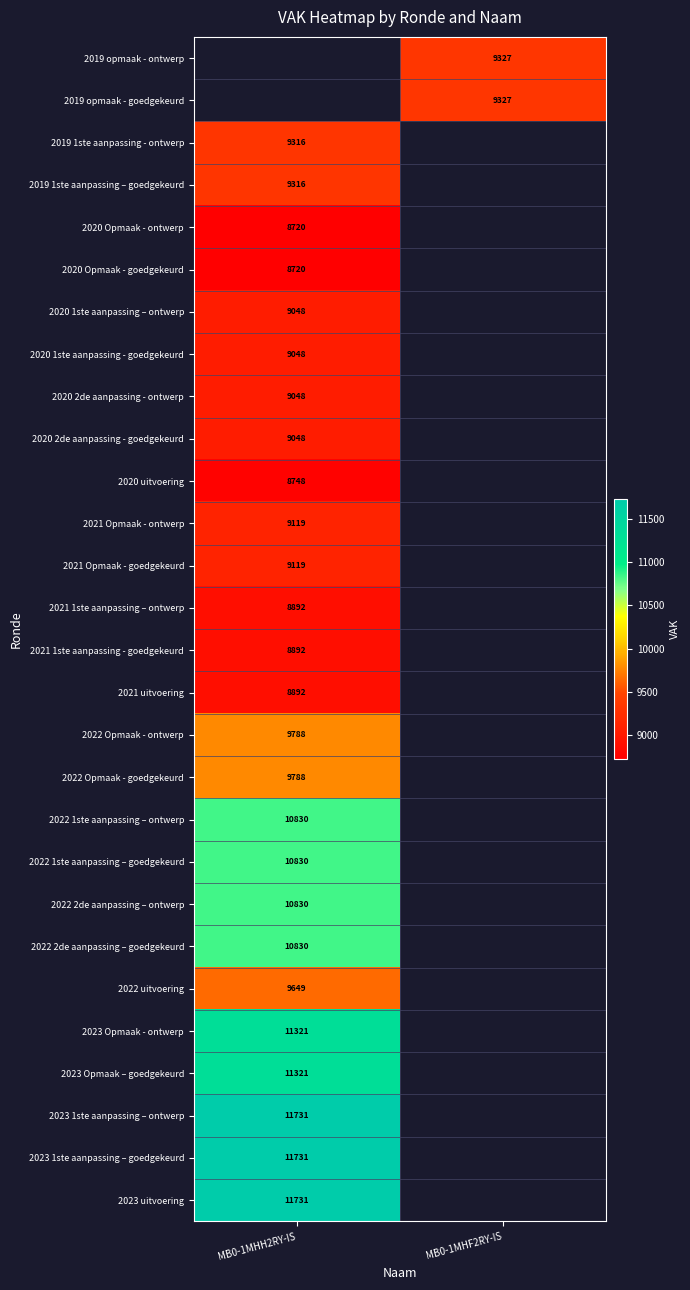

Is it true that 2019 1ste aanpassing - ontwerp equals 13976 at MB0-1MHH2RY-IS?

False